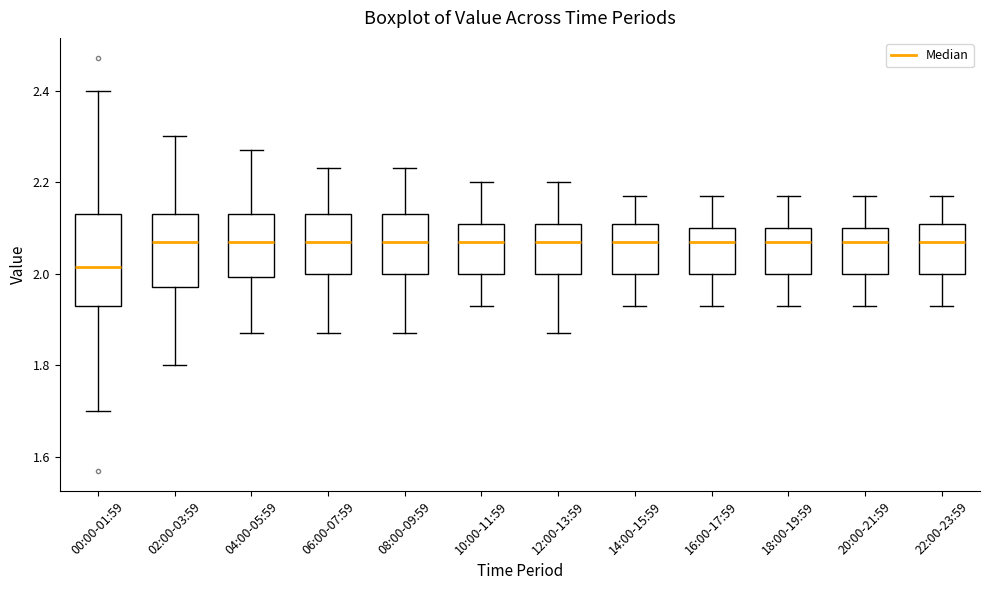

Which box is the tallest, from its lower edge to its upper edge?

00:00-01:59